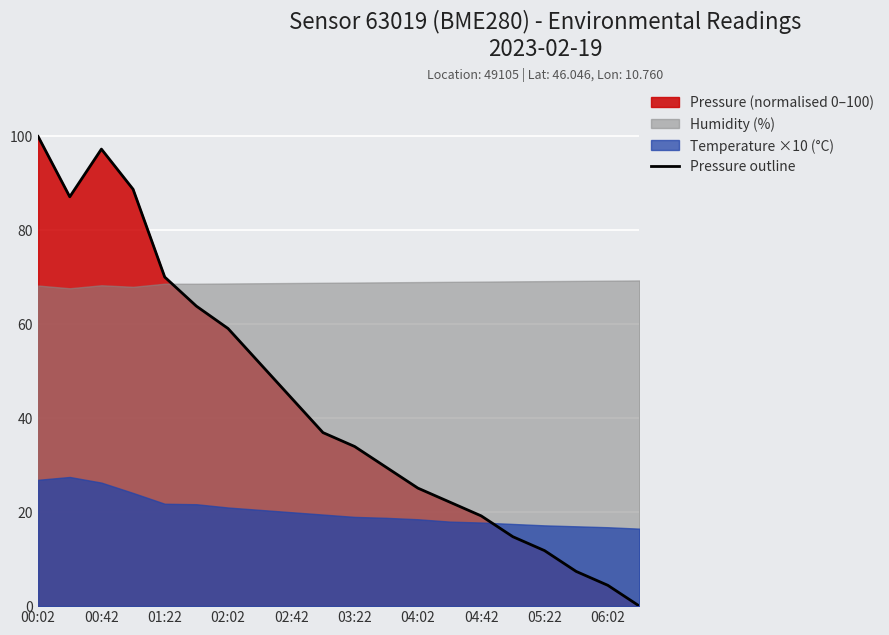

Which label corresponds to the largest value in the chart?

00:02